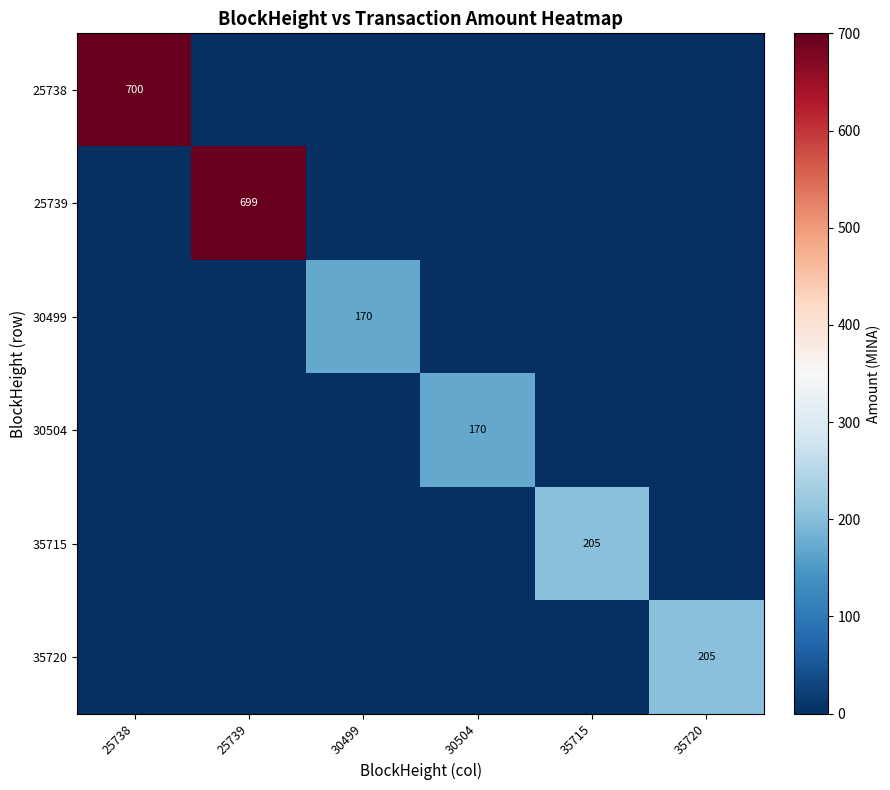

The value of 35715 at 35715 is 348. True or false?

False